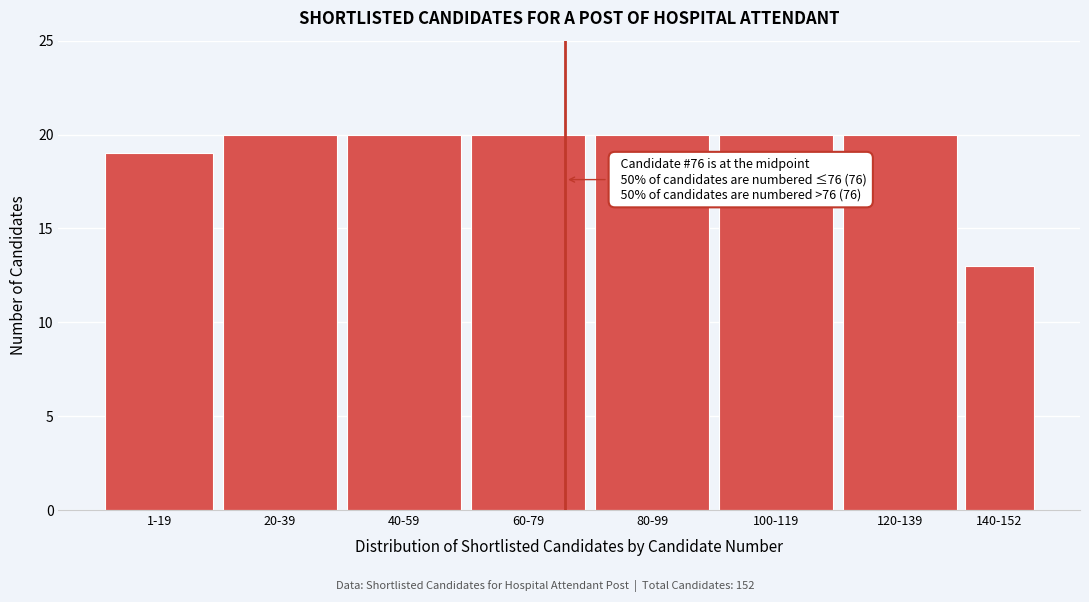

Reading left to right, list all the values displayed in this chart.

19	20	20	20	20	20	20	13